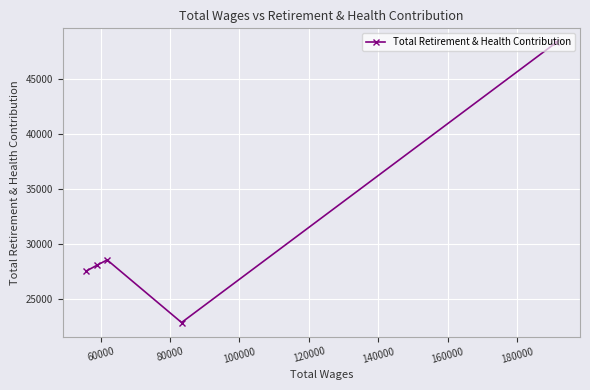

What is the value of the 1st point from the left?

27518